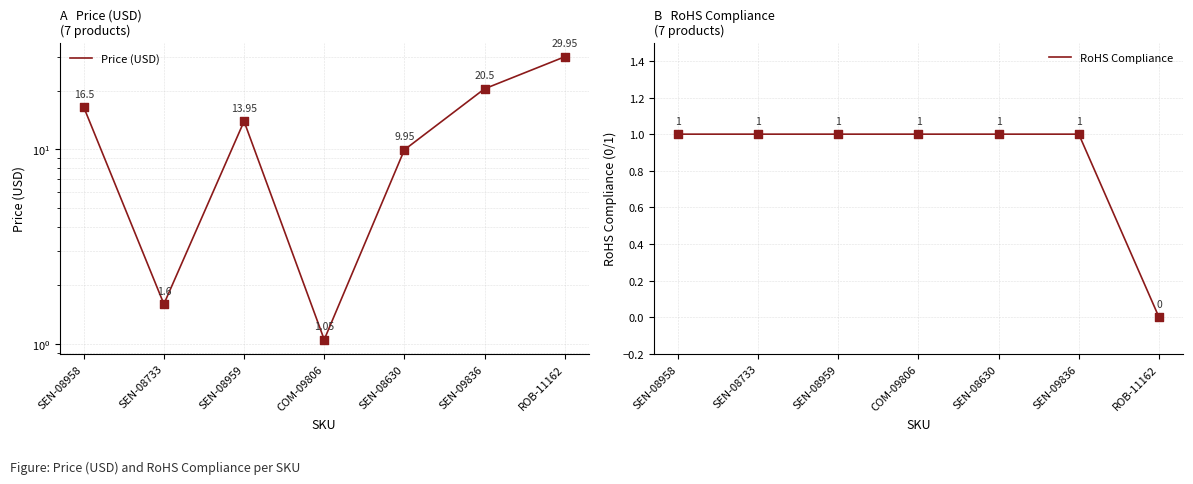

Which series has the largest total across all categories?

Price (USD)